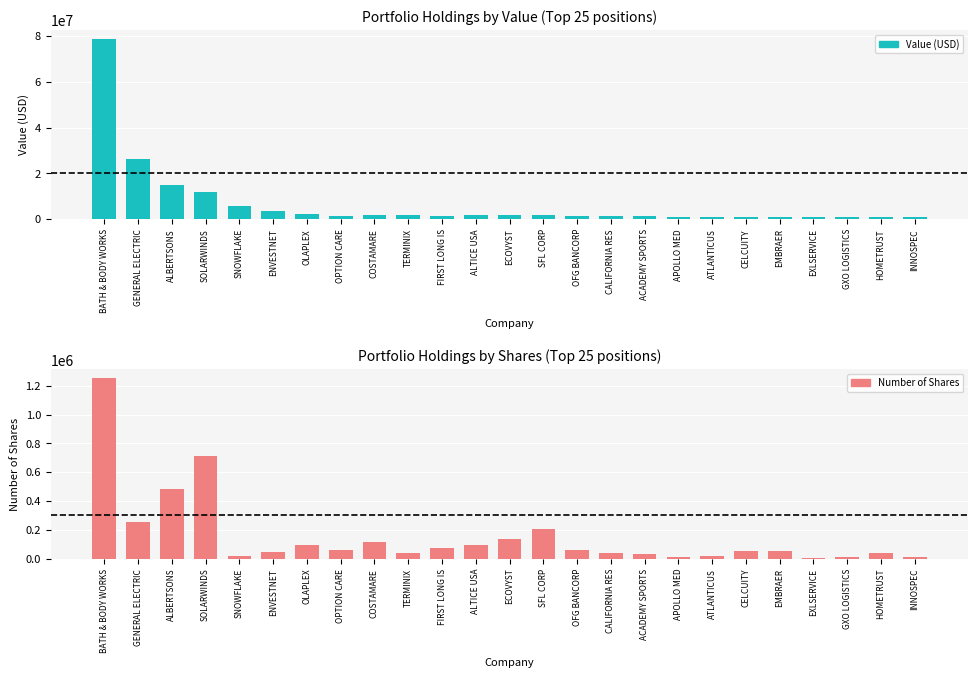

List the series in order of their overall mean, highest first.

Value (USD), Number of Shares